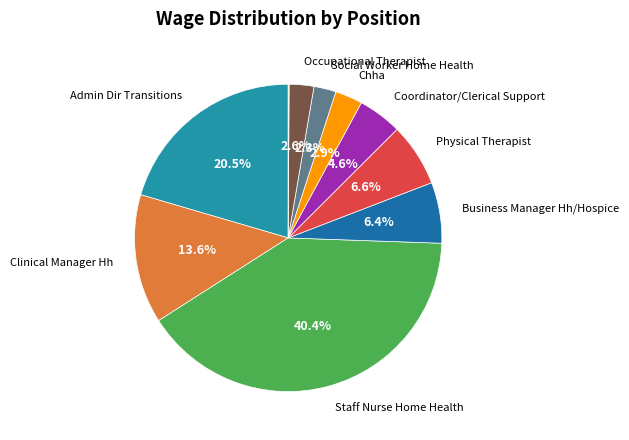

To the nearest percent, what is the difference between the largest and smallest slice percentages?

40%